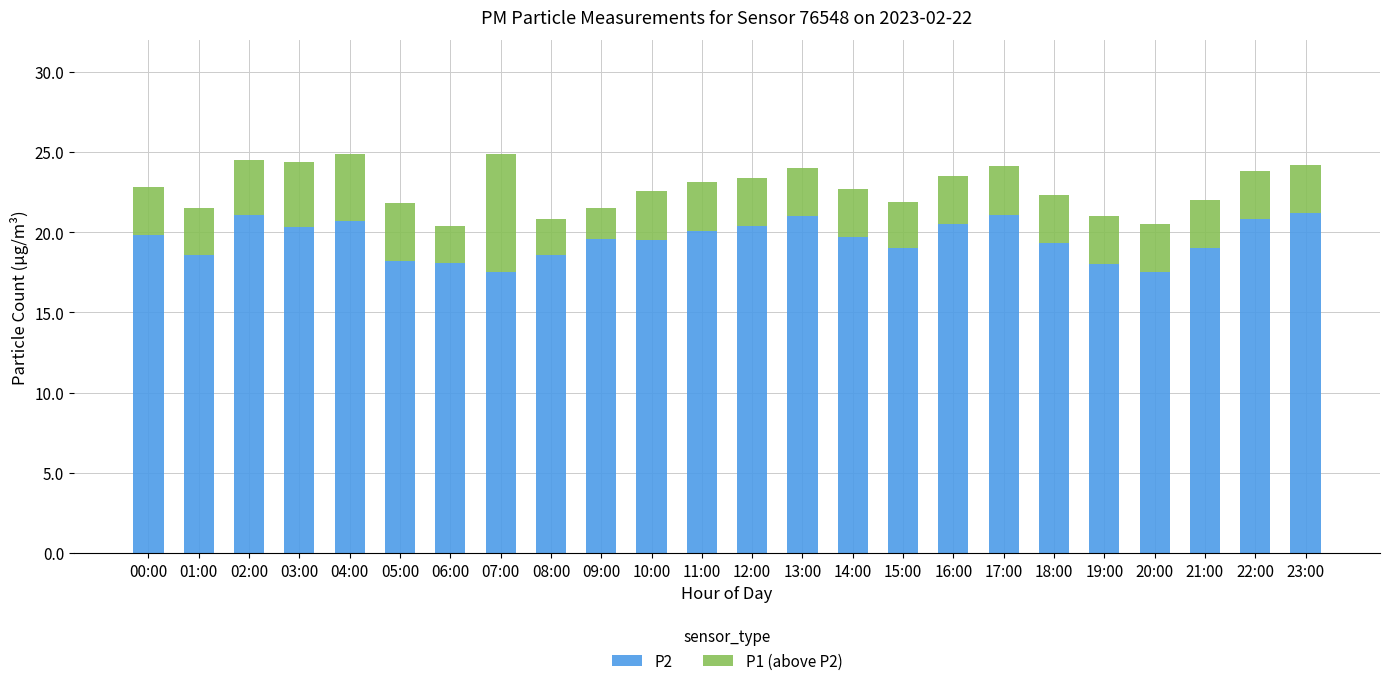

Is it true that P2 equals 19.3 at 18:00?

True